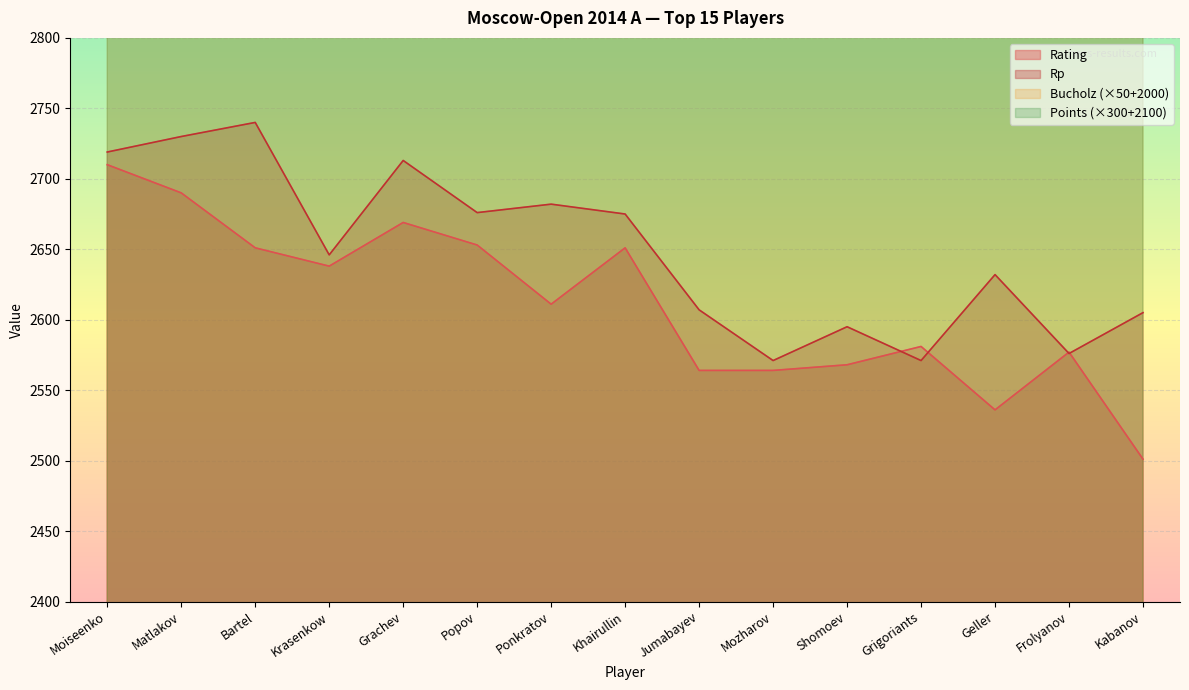

What is the approximate value of Rp at Krasenkow?

2646